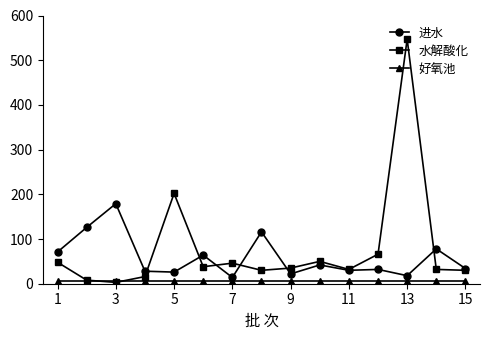

What is the greatest value displayed?

547